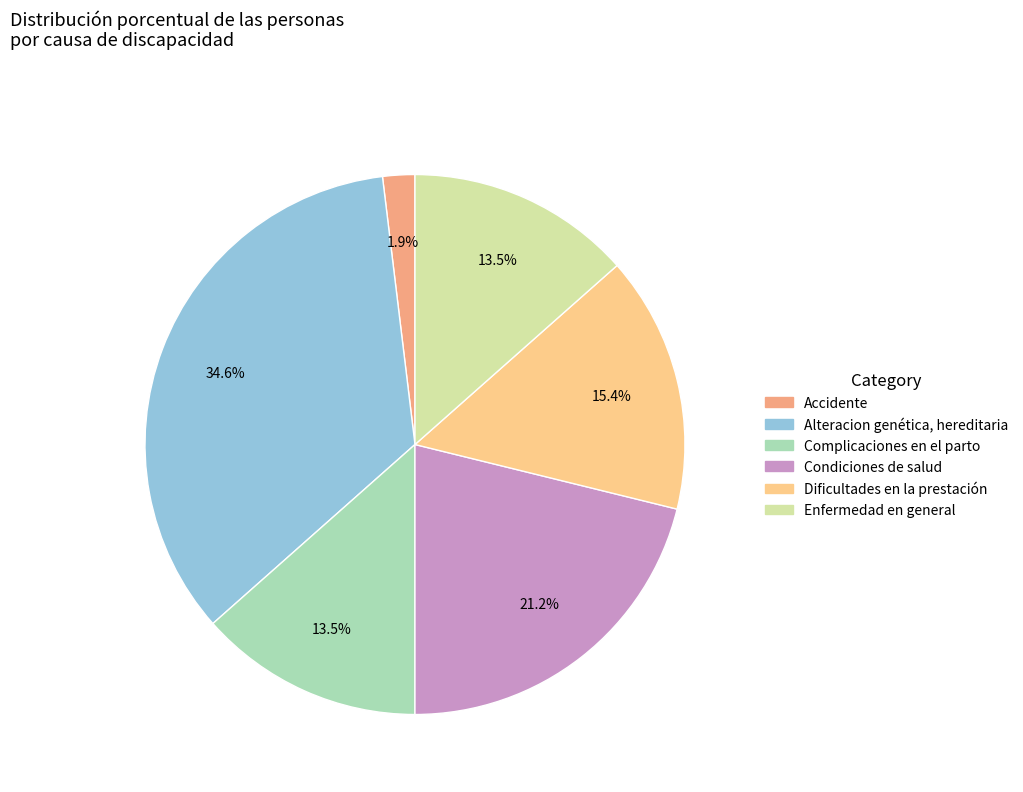

What percentage is the Dificultades en la prestación slice, to the nearest percent?

15%